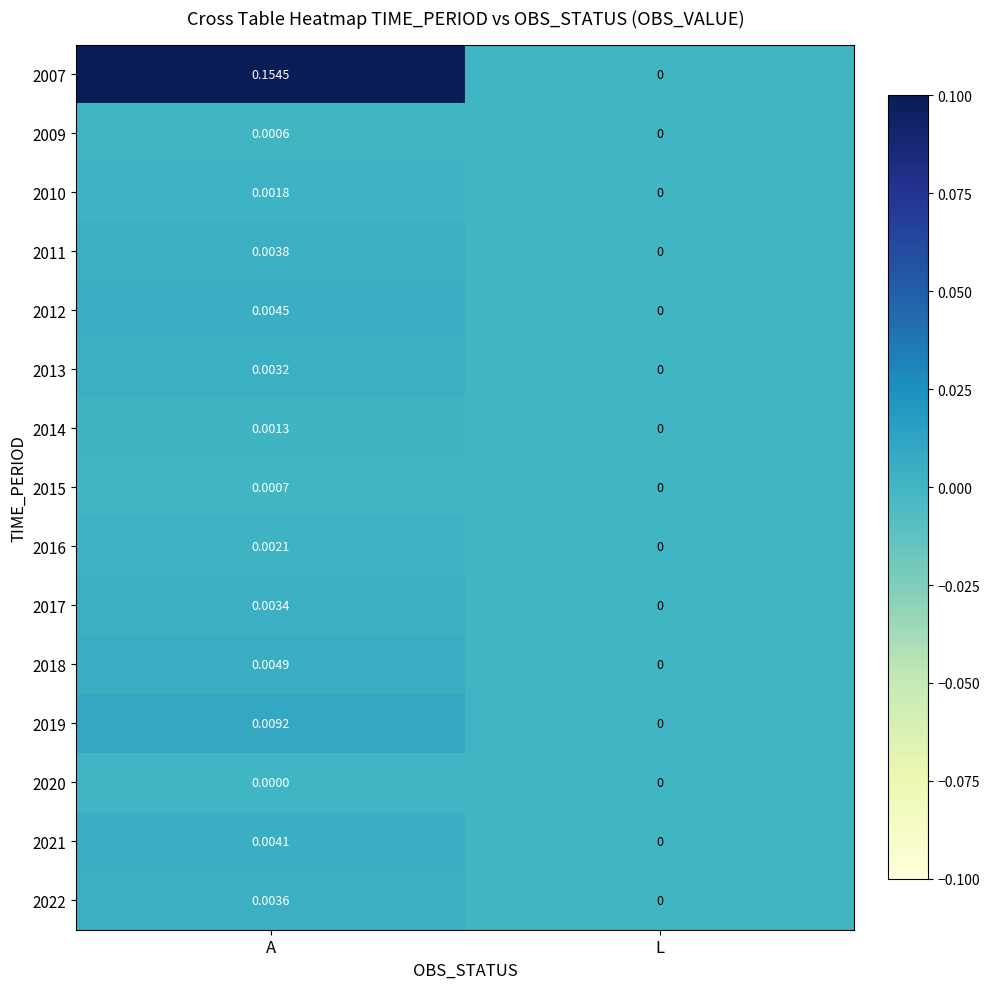

Which series has the largest range (max minus min)?

2007